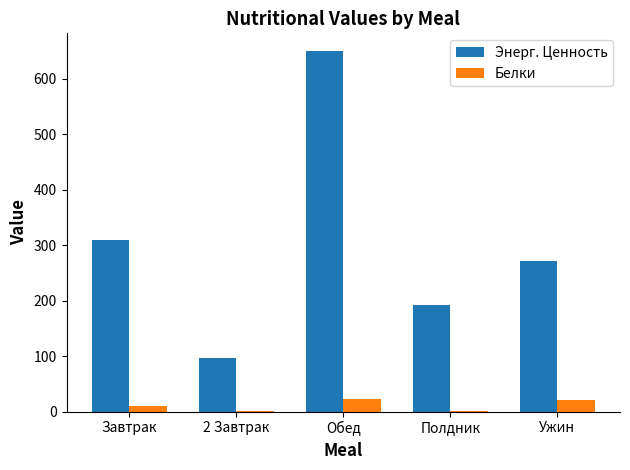

True or false: Белки has a value of 22.6 at Обед.

True